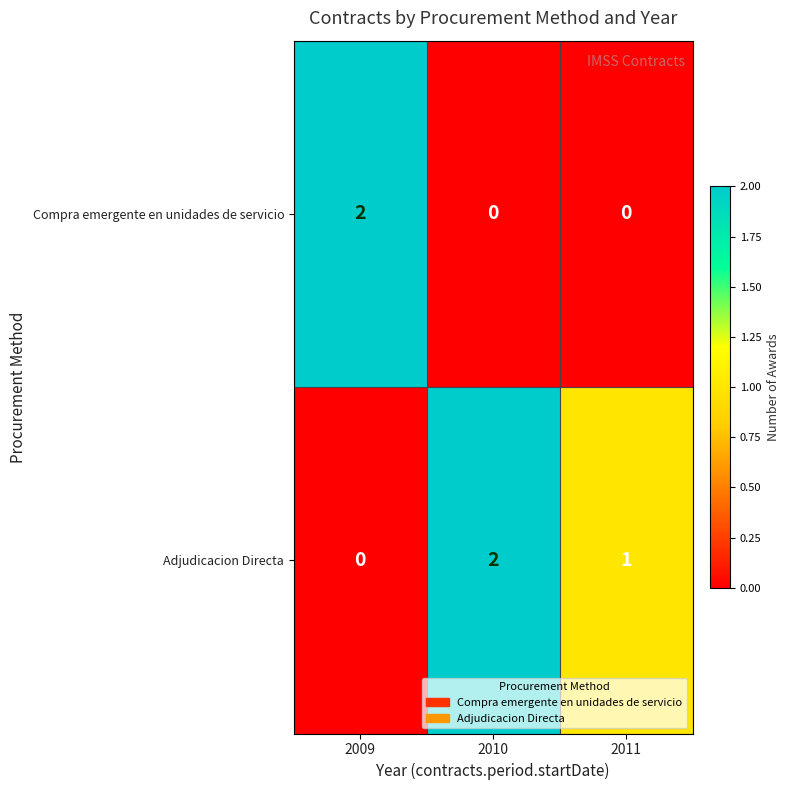

Rank the series by their average value, from lowest to highest.

Compra emergente en unidades de servicio, Adjudicacion Directa